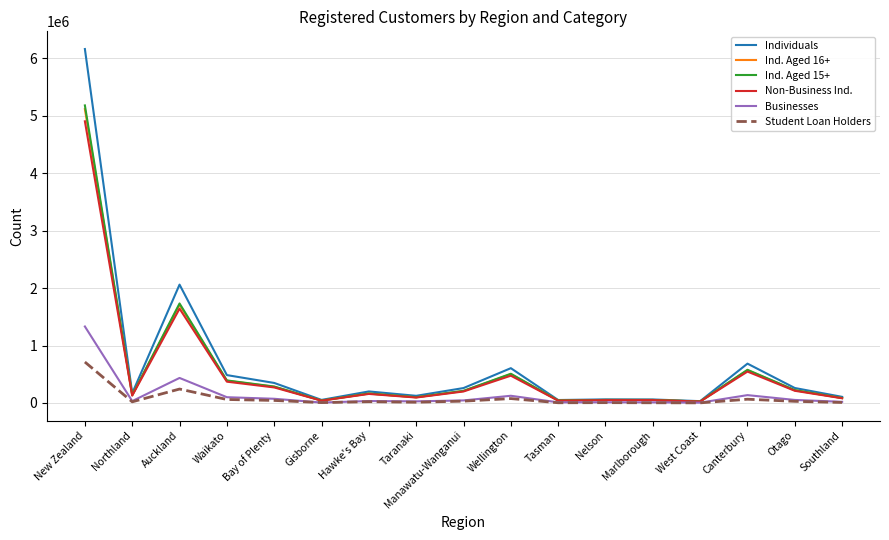

At which category is the sum across all series the highest?

New Zealand